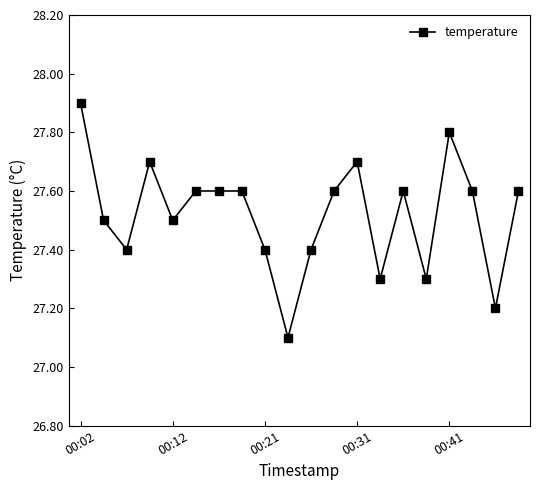

What is the sum of all values?

550.4